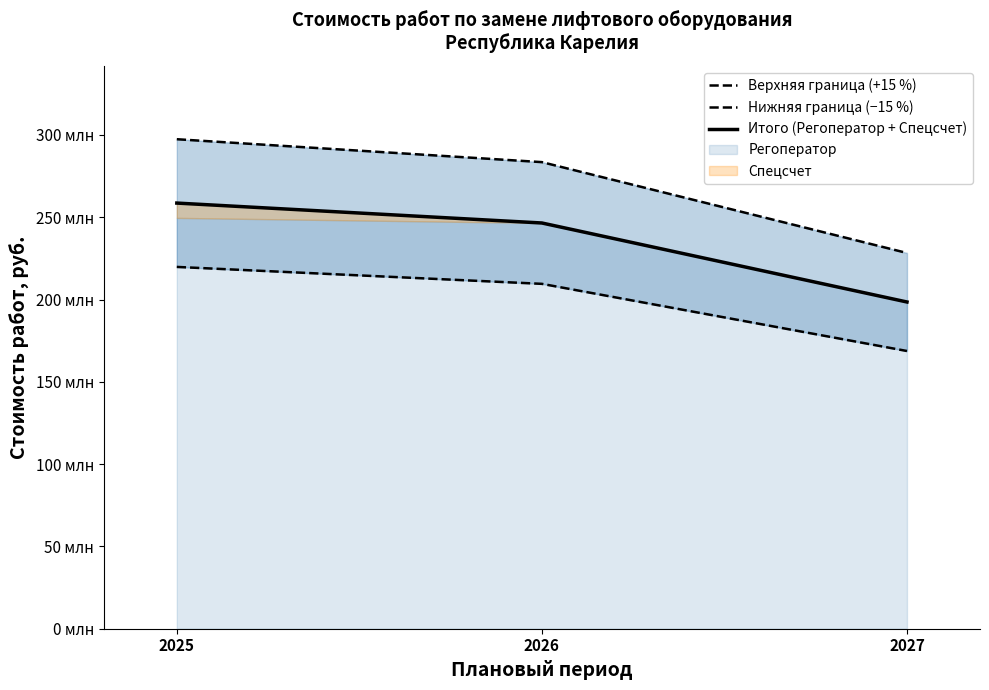

What is the lowest value of the Верхняя граница (+15 %) series?

228275000.0